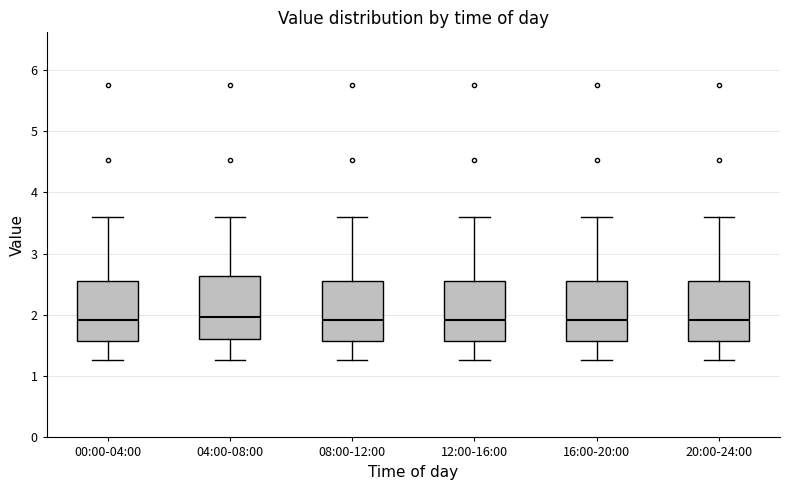

Reading left to right, read every box against the y-axis: the position of its median line, the range the box covers, and the ends of its whiskers. The values are not printed on the chart, so give them approximately, as read against the axis.

00:00-04:00: median 1.9, box 1.6 to 2.5, whiskers 1.3 to 3.6
04:00-08:00: median 2.0, box 1.6 to 2.6, whiskers 1.3 to 3.6
08:00-12:00: median 1.9, box 1.6 to 2.5, whiskers 1.3 to 3.6
12:00-16:00: median 1.9, box 1.6 to 2.5, whiskers 1.3 to 3.6
16:00-20:00: median 1.9, box 1.6 to 2.5, whiskers 1.3 to 3.6
20:00-24:00: median 1.9, box 1.6 to 2.5, whiskers 1.3 to 3.6